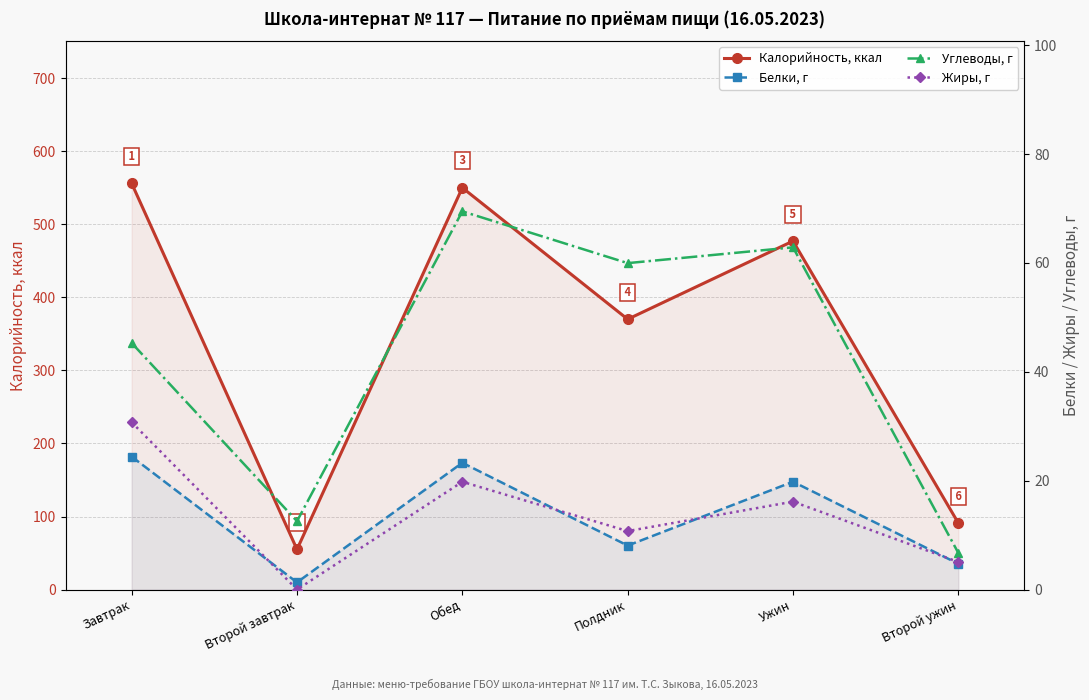

At how many categories does at least one series exceed 38?

6